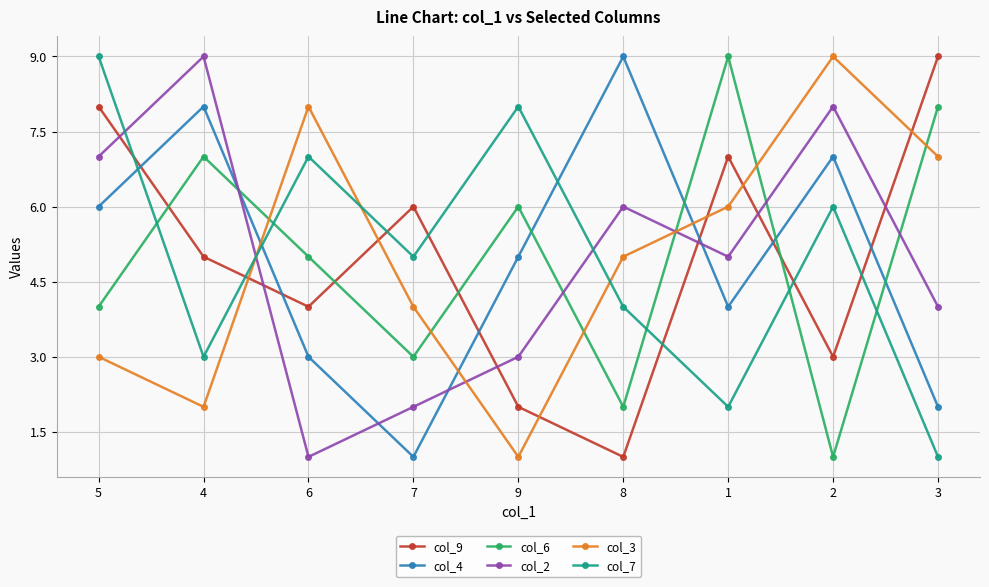

How many lines are shown in the chart?

6